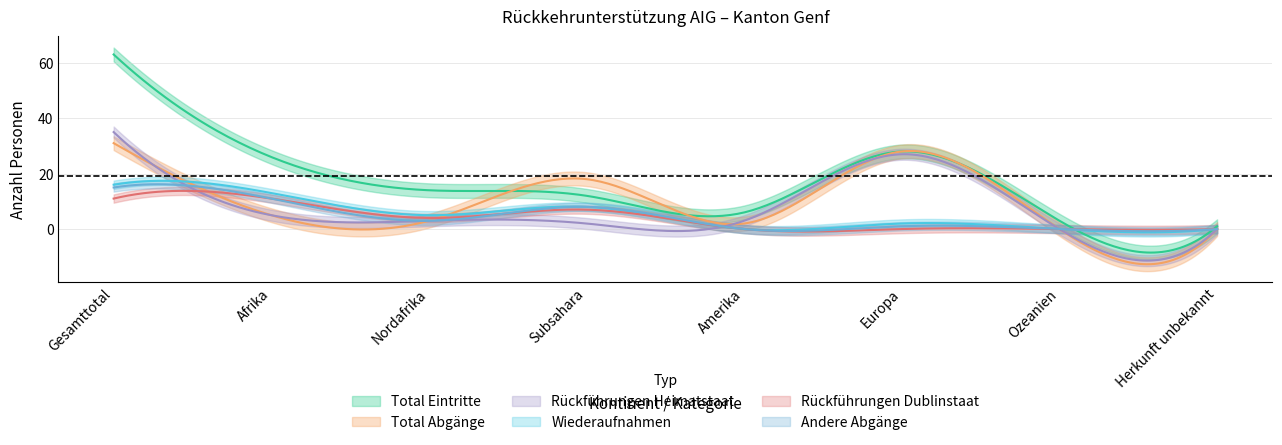

How many intersections are there between Total Eintritte and Total Abgaenge?

2